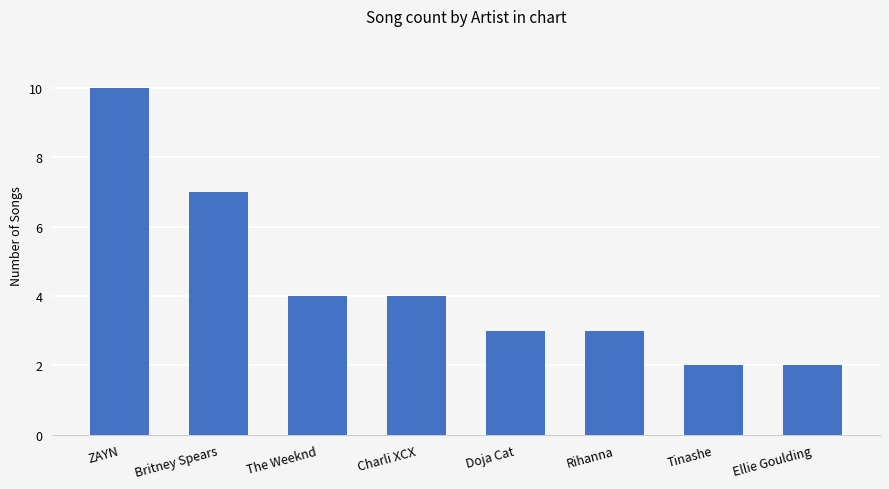

Reading left to right, extract all data points from this chart.

10	7	4	4	3	3	2	2